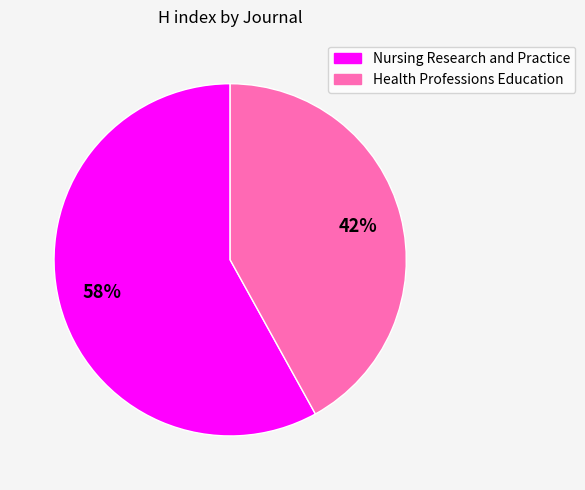

To the nearest percent, what portion does Health Professions Education represent?

42%